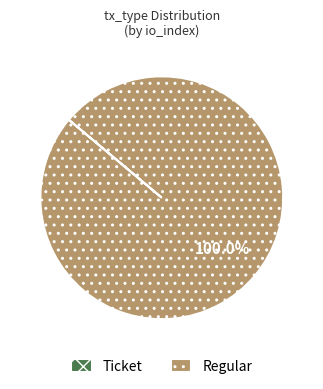

Does Regular account for over 50% of the chart?

Yes